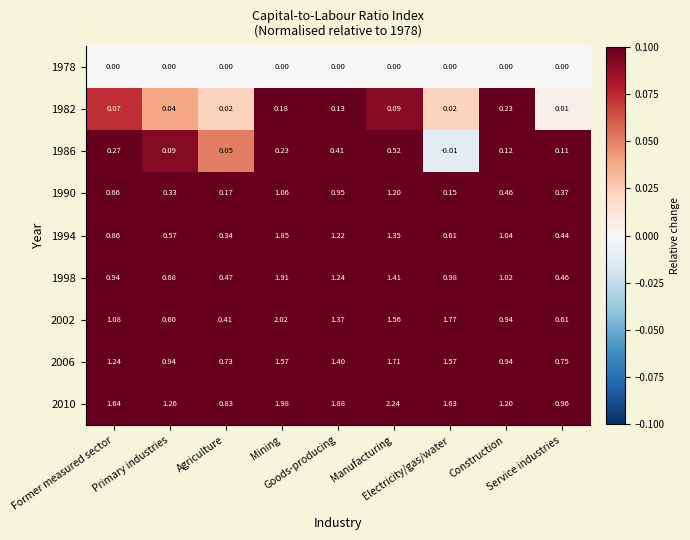

What is the spread (max minus min) of values at Primary industries?

1.3